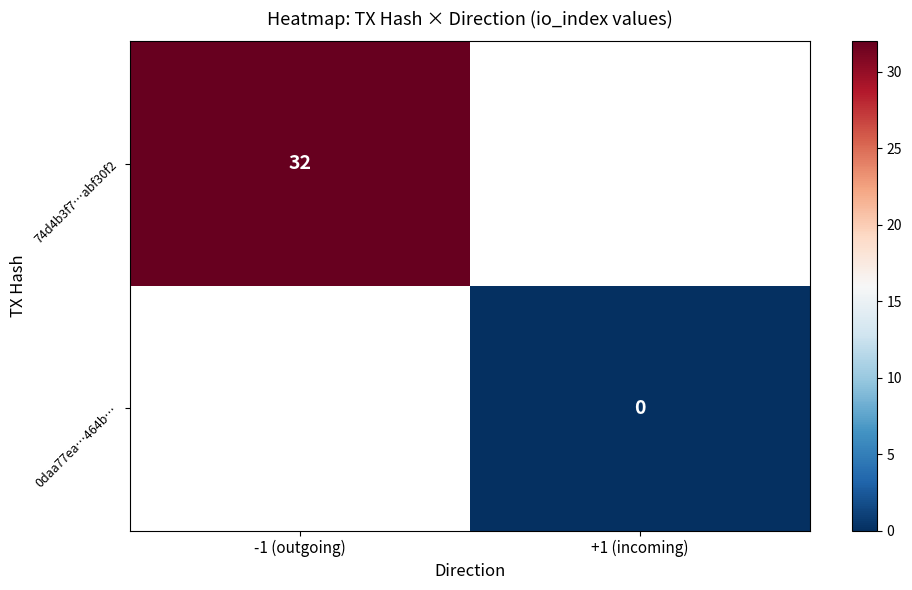

Is it true that 74d4b3f7…abf30f2 equals 32 at -1 (outgoing)?

True